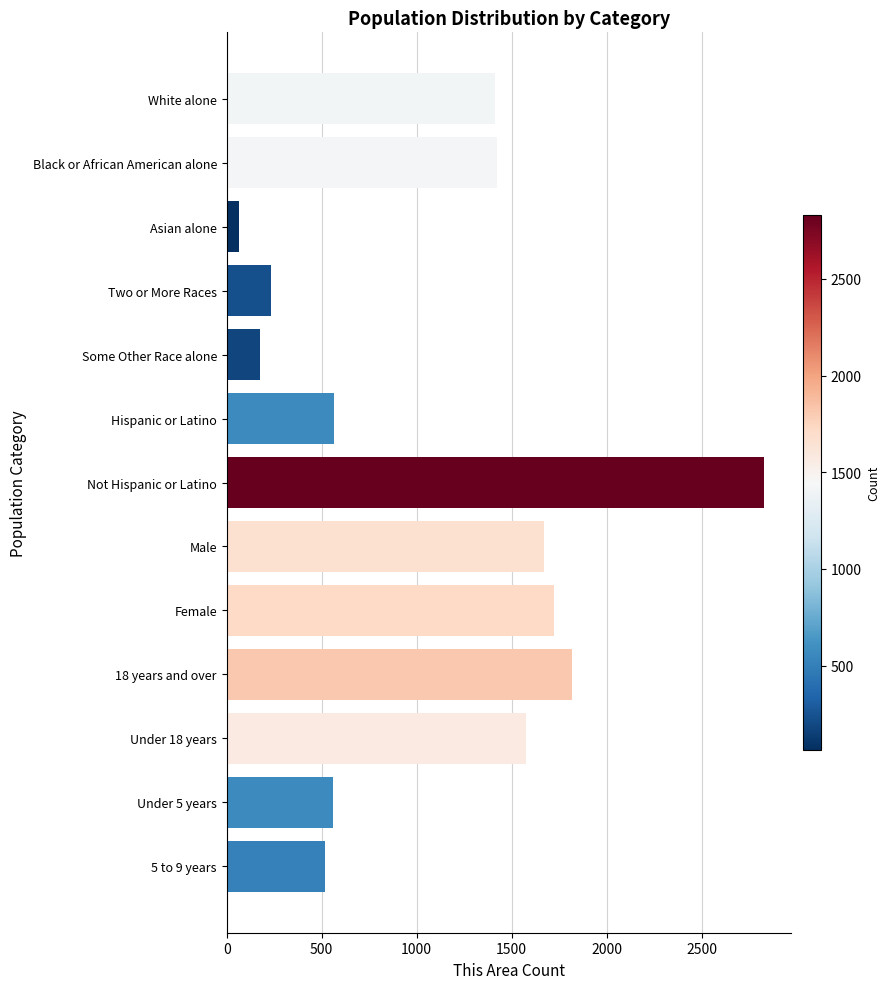

What is the sum of all values?

14573